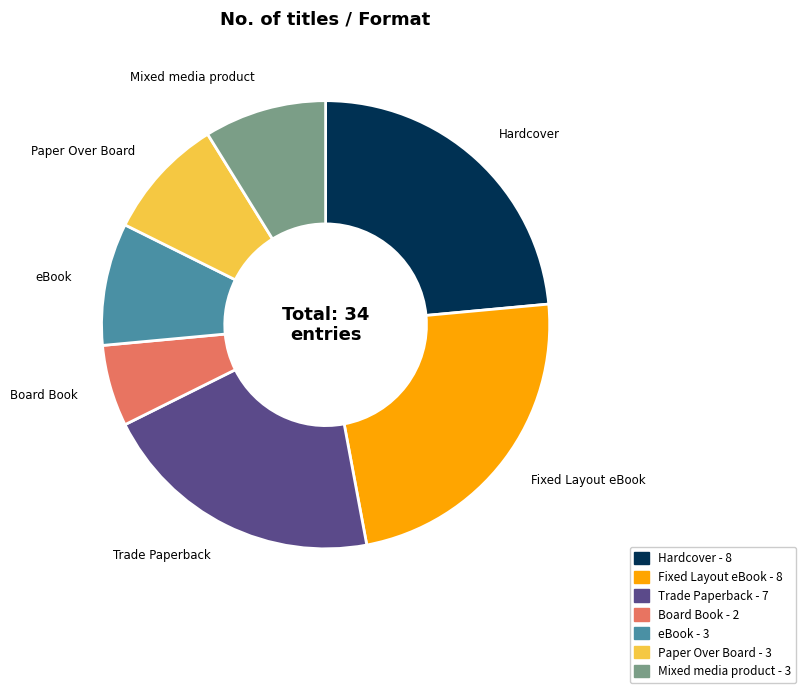

Is the sum of Hardcover and Mixed media product greater than half?

No